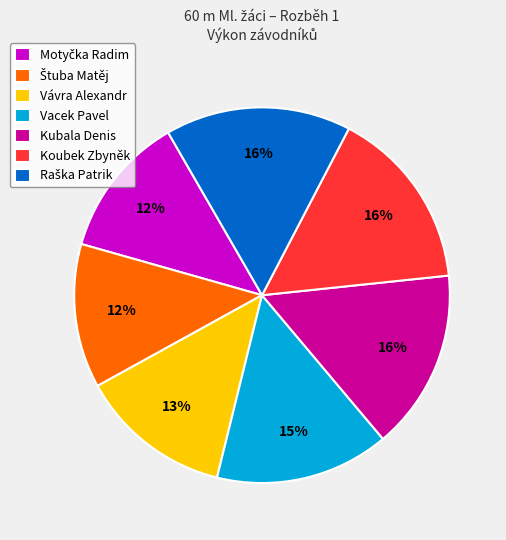

Approximately how many times larger is the value at Vávra Alexandr compared to Koubek Zbyněk?

0.8